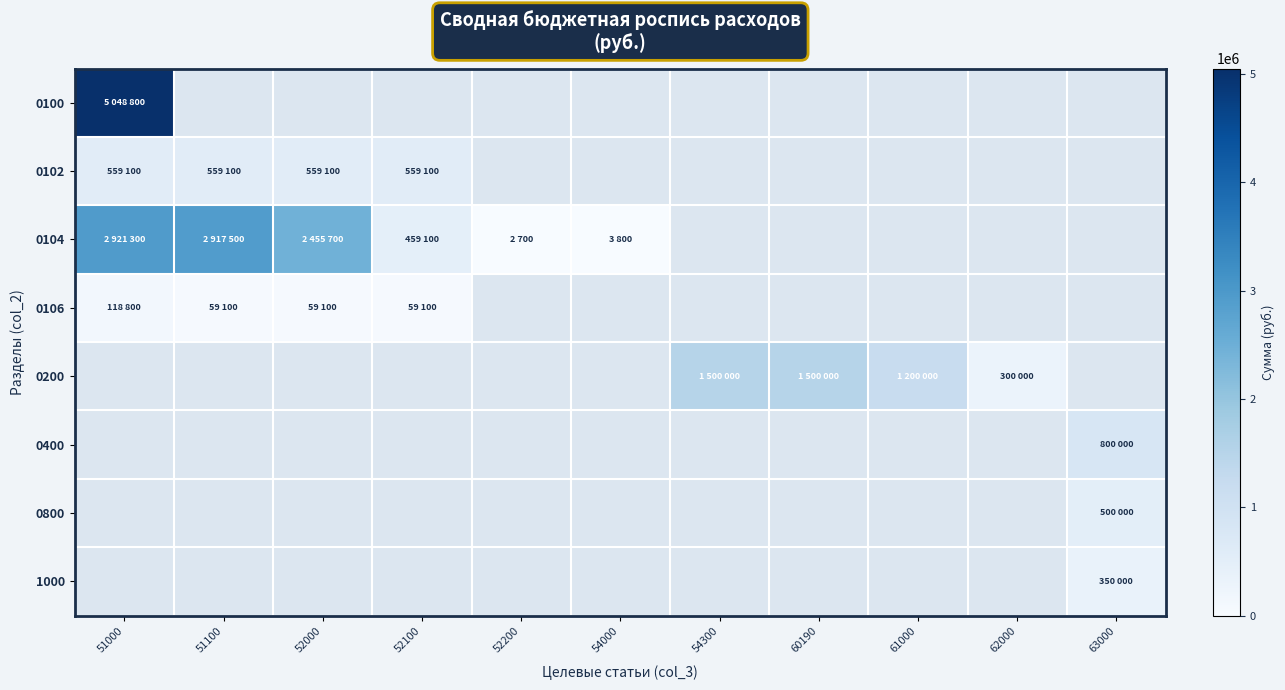

At which label does 0104 reach its peak?

51000